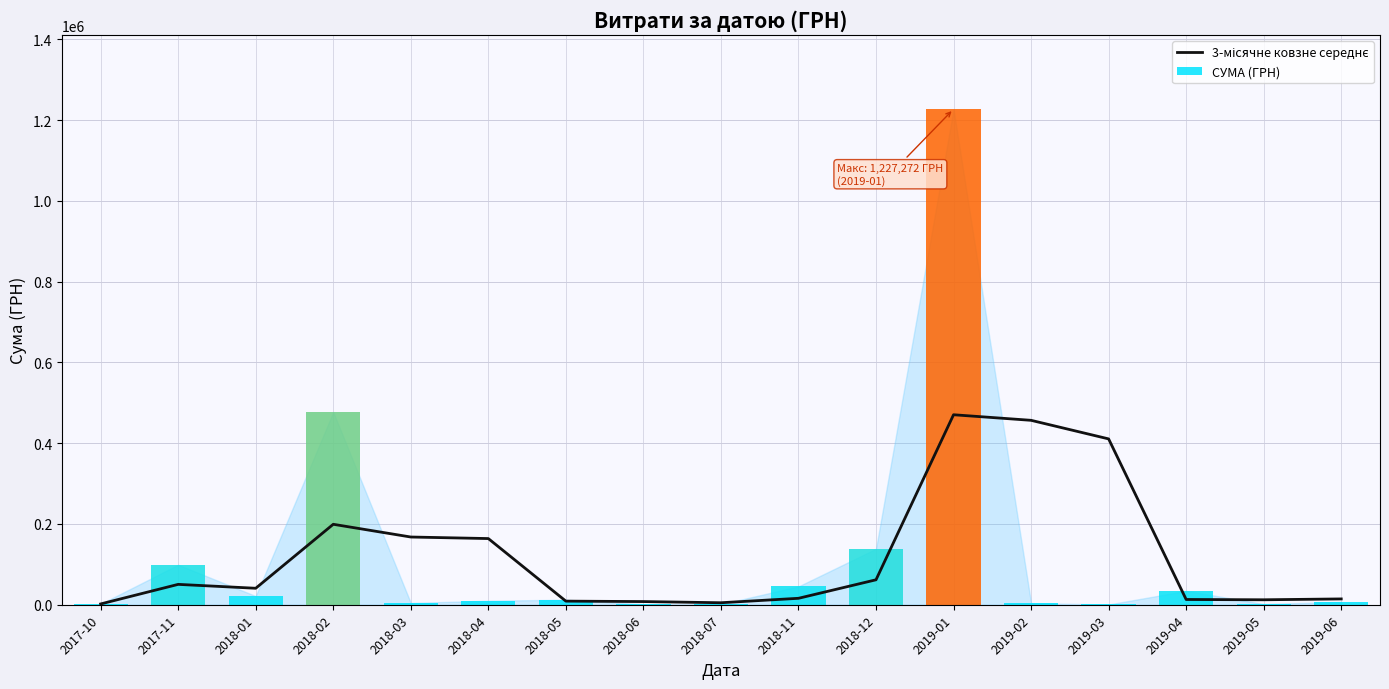

The chart shows a value of 40791.2 at 2018-01. True or false?

True